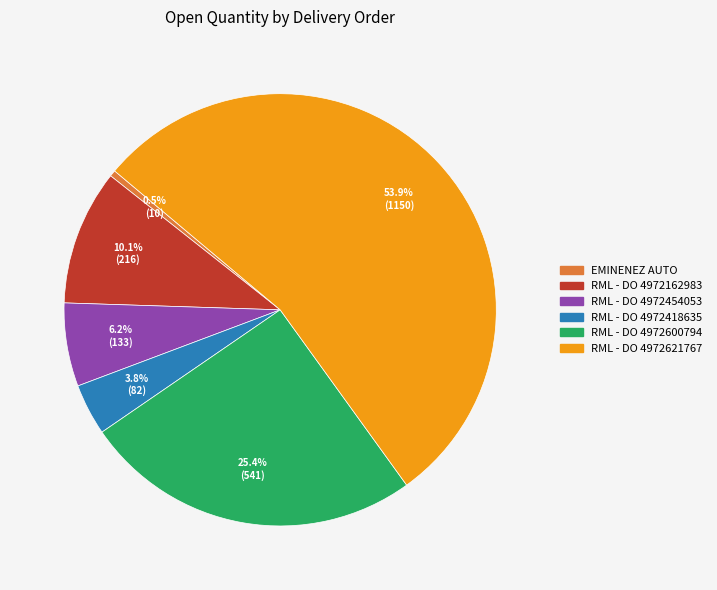

Is there a majority slice in this chart?

Yes